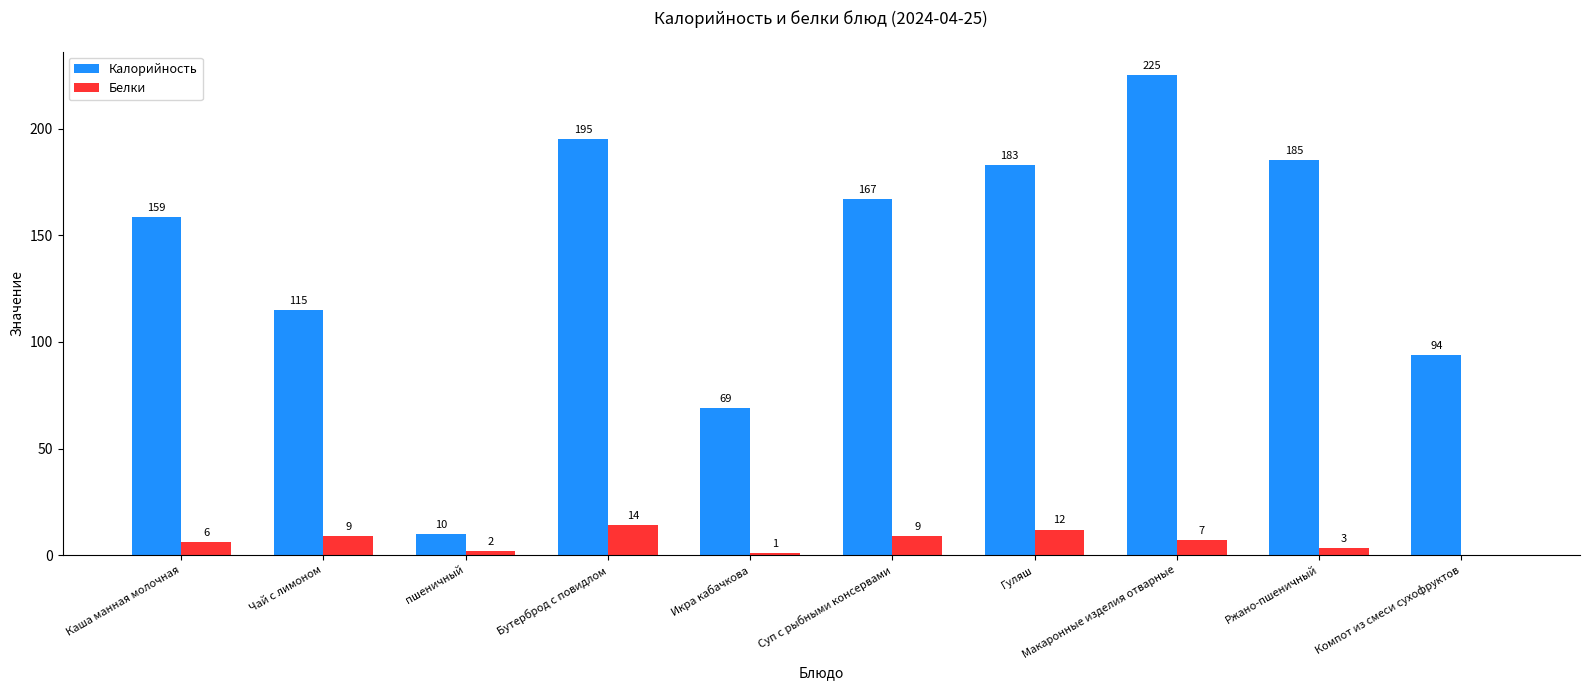

What is the average value of the Калорийность series?

140.2